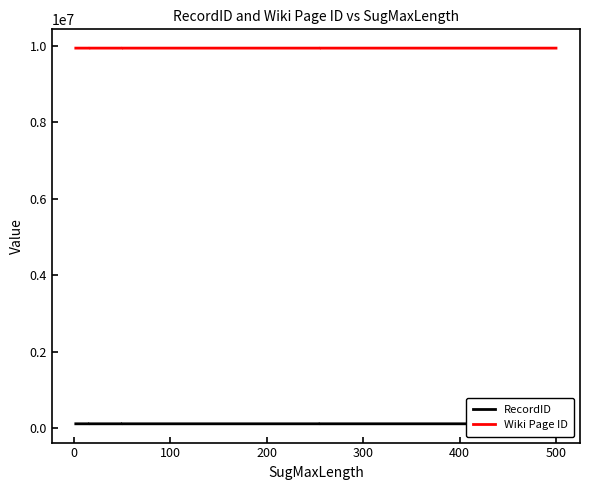

The RecordID series shows 173949 at 400. True or false?

False